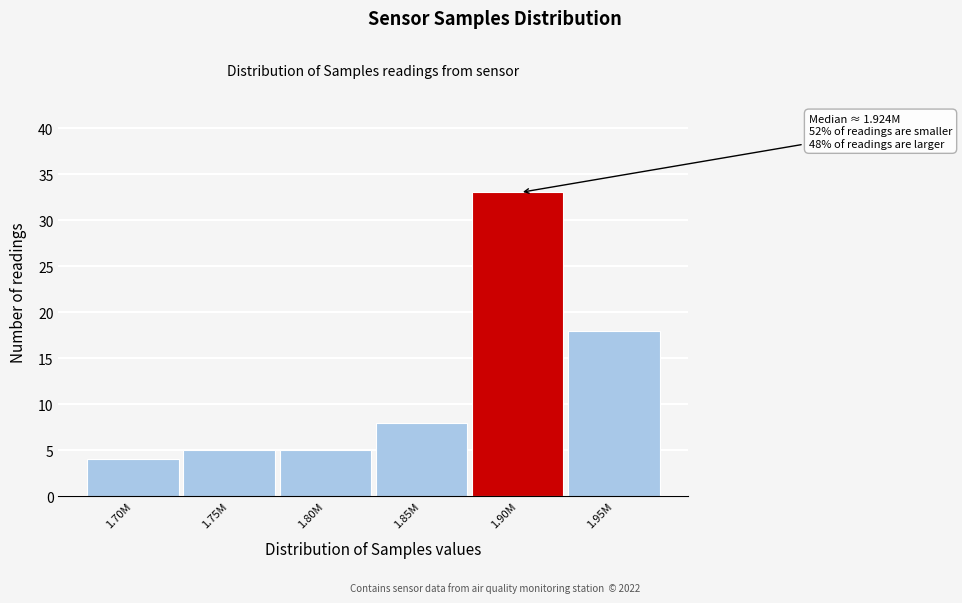

Reading right to left, extract all data points from this chart.

18	33	8	5	5	4